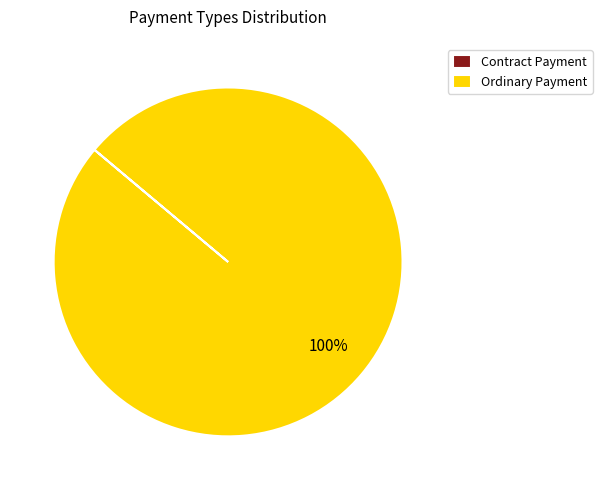

To the nearest percent, what is the average slice percentage?

50%